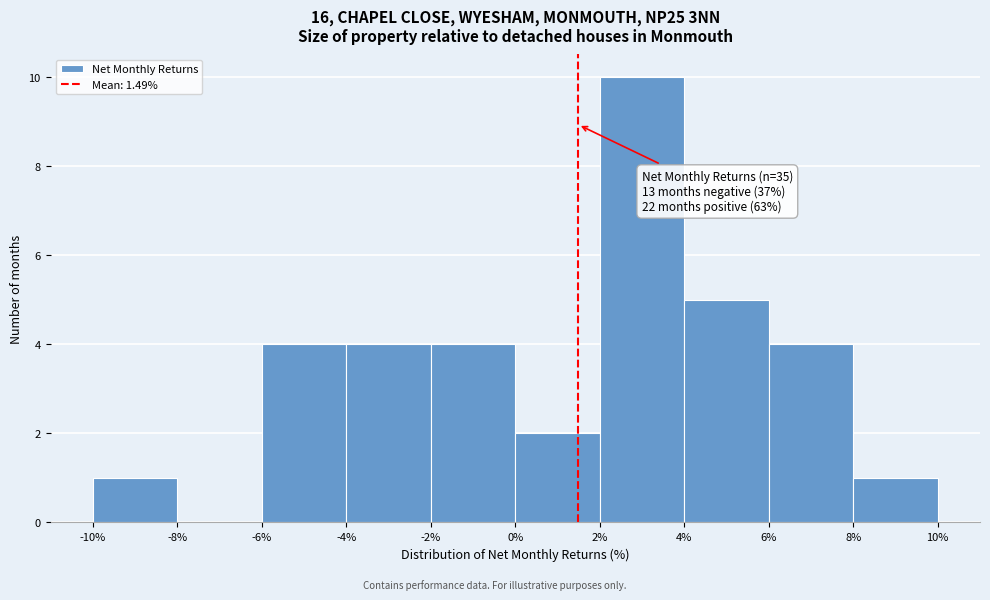

Which range on the x-axis has the tallest bar?

2% to 4%